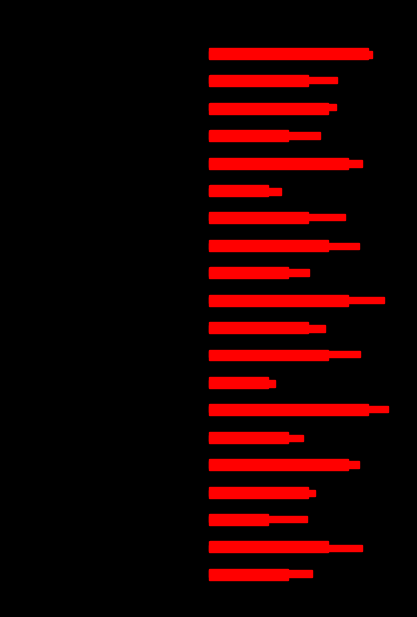

What position from the left is 0.0?

5